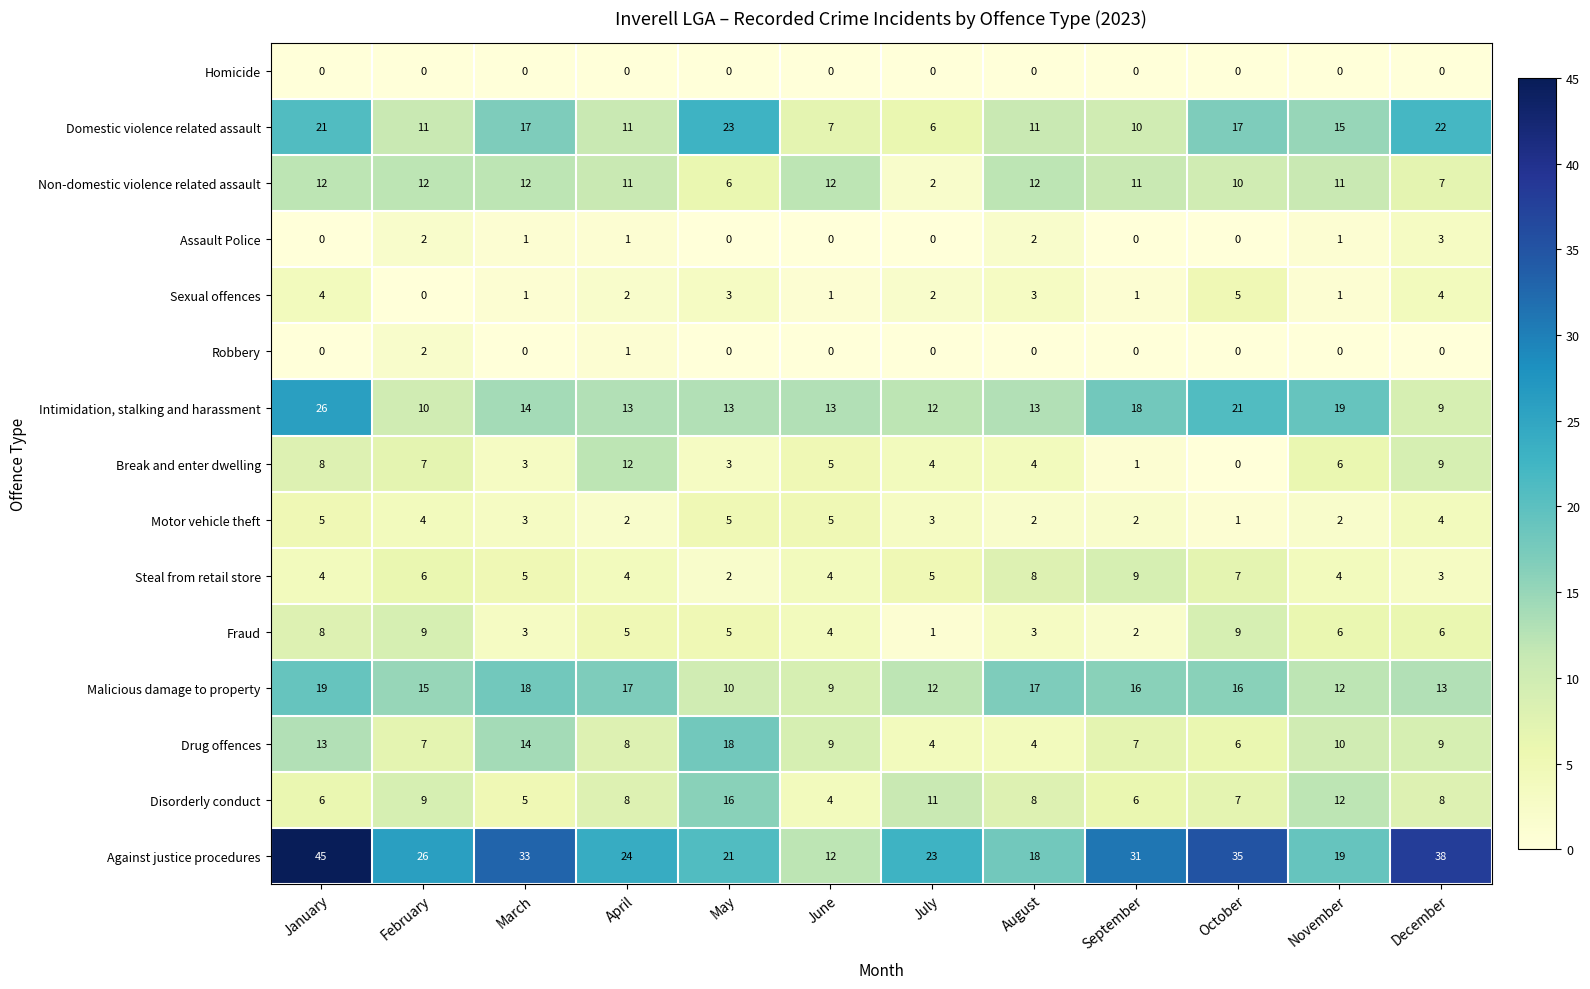

What is the difference between the maximum and minimum values in the Fraud series?

8